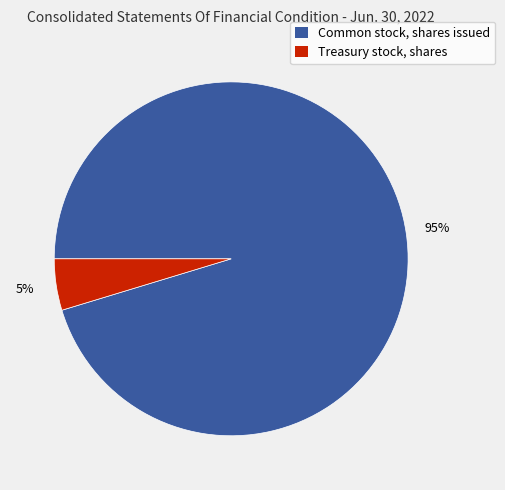

Is the sum of Common stock, shares issued and Treasury stock, shares greater than half?

Yes